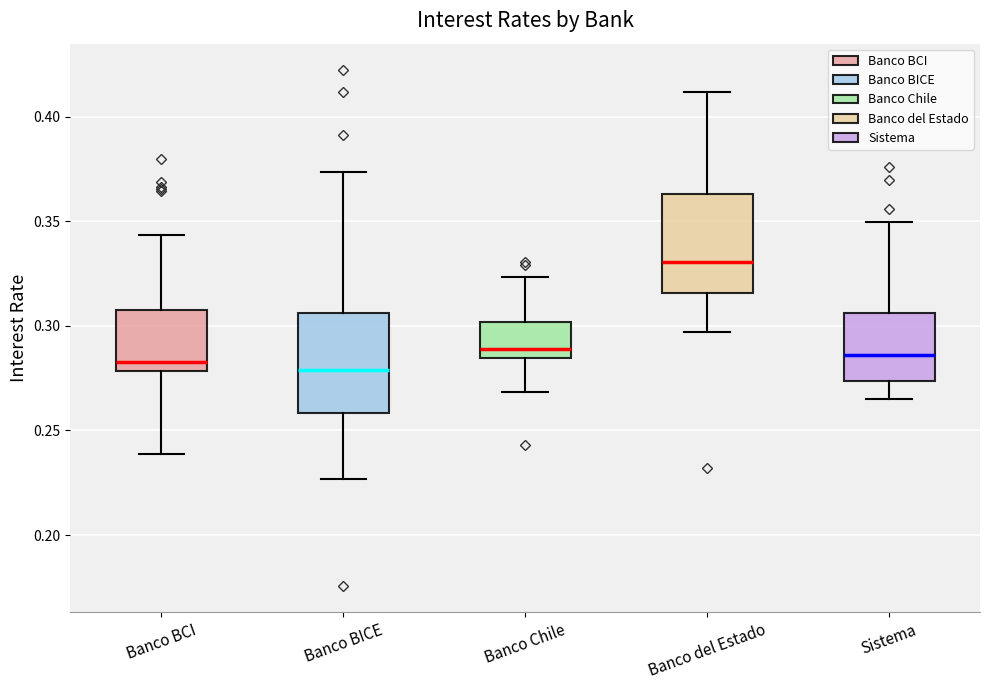

Reading left to right, read every box against the y-axis: the position of its median line, the range the box covers, and the ends of its whiskers. The values are not printed on the chart, so give them approximately, as read against the axis.

Banco BCI: median 0.285, box 0.280 to 0.305, whiskers 0.240 to 0.345
Banco BICE: median 0.280, box 0.260 to 0.305, whiskers 0.225 to 0.375
Banco Chile: median 0.290, box 0.285 to 0.300, whiskers 0.270 to 0.325
Banco del Estado: median 0.330, box 0.315 to 0.365, whiskers 0.295 to 0.410
Sistema: median 0.285, box 0.275 to 0.305, whiskers 0.265 to 0.350